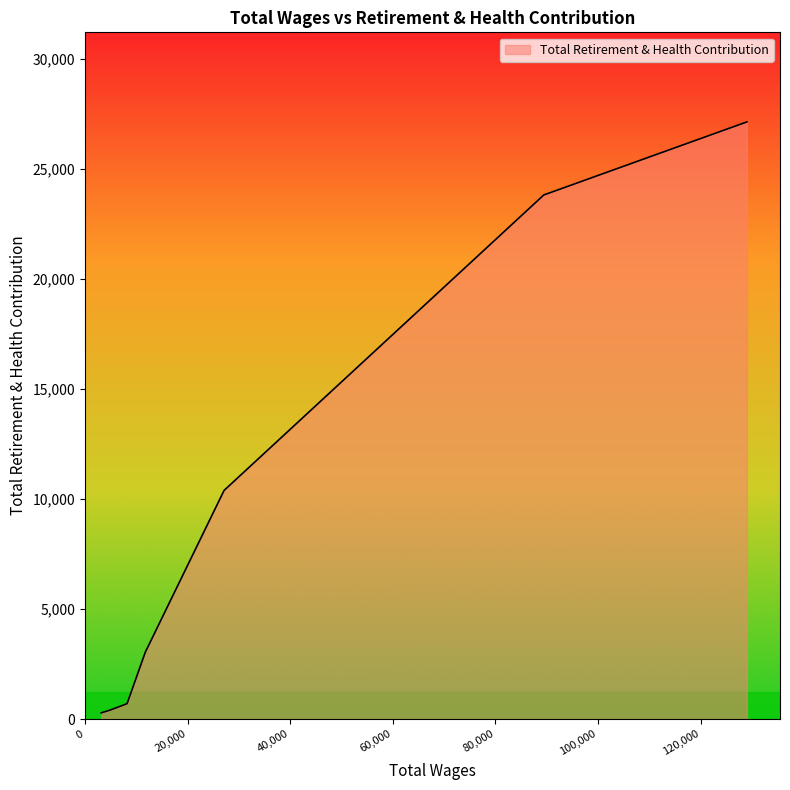

What is the difference between the maximum and minimum values?

26864